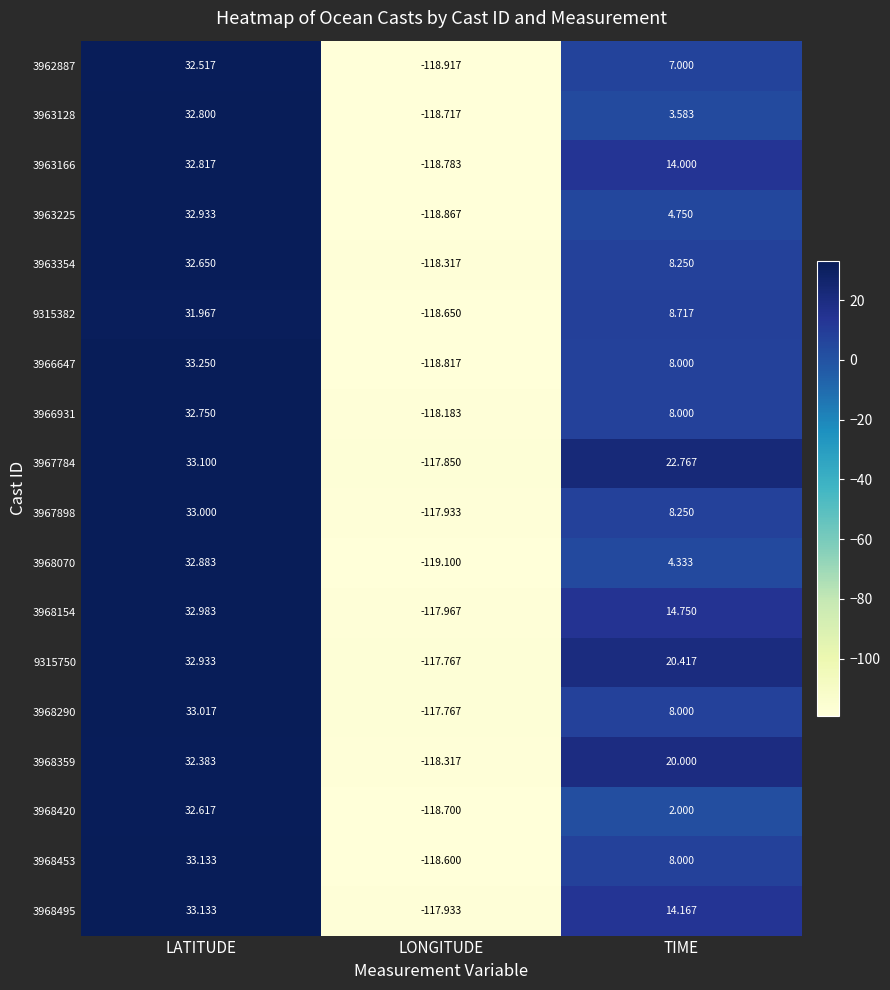

Where does the 3963166 series first go above 14?

LATITUDE